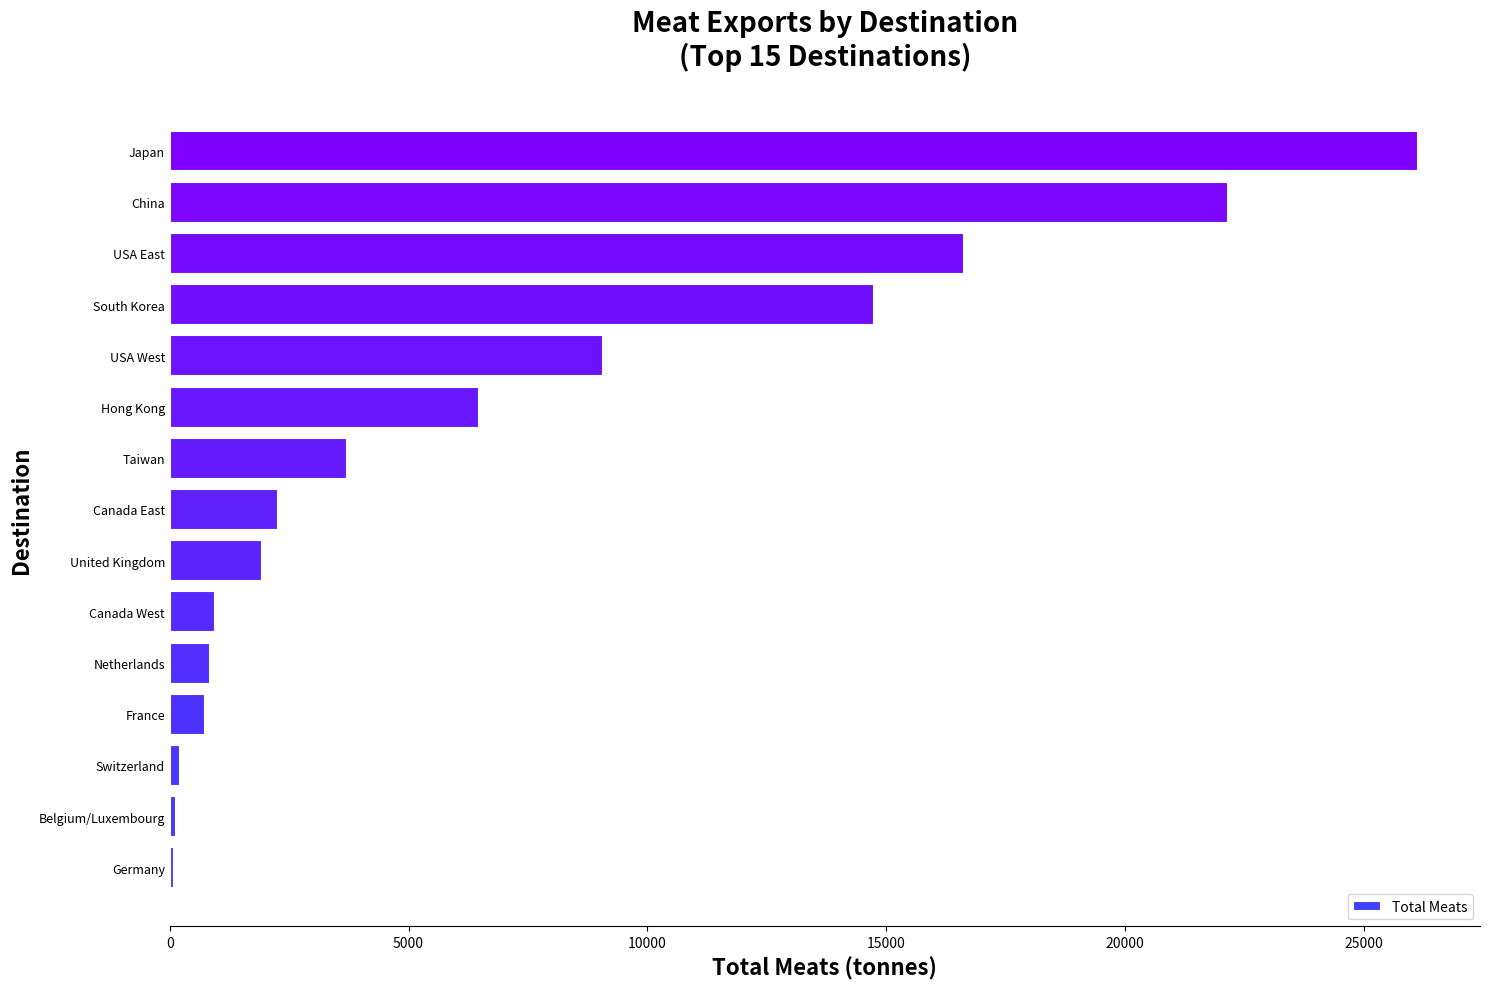

Is it true that the value at USA West is 2358.0?

False